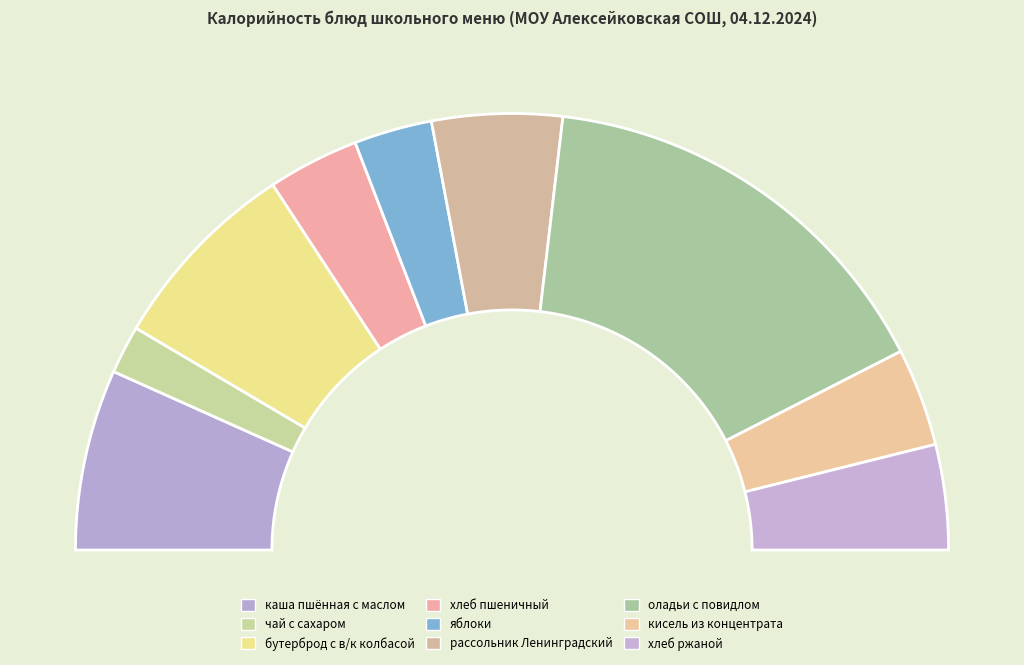

Is there any slice that represents more than half of the pie?

No